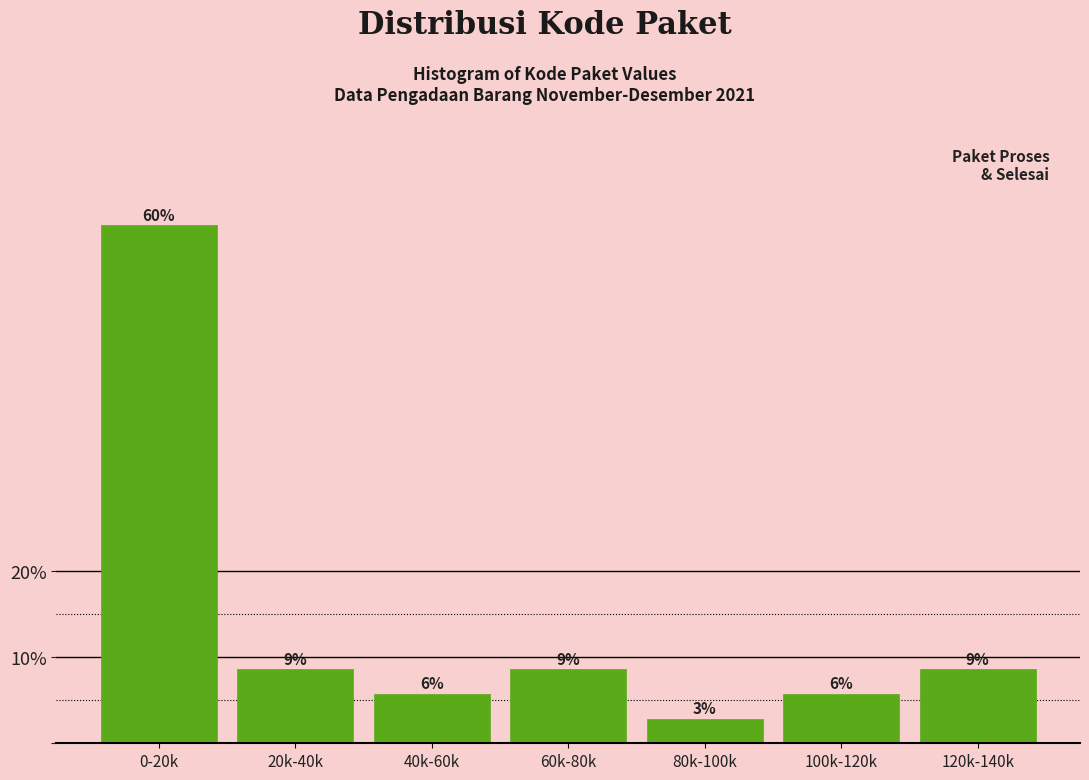

Are the bars horizontal?

No